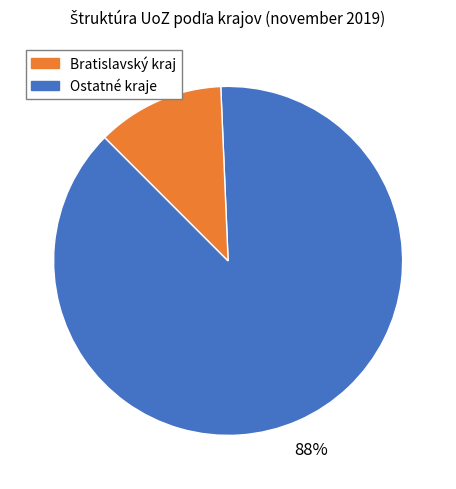

To the nearest percent, what is the average slice percentage?

50%